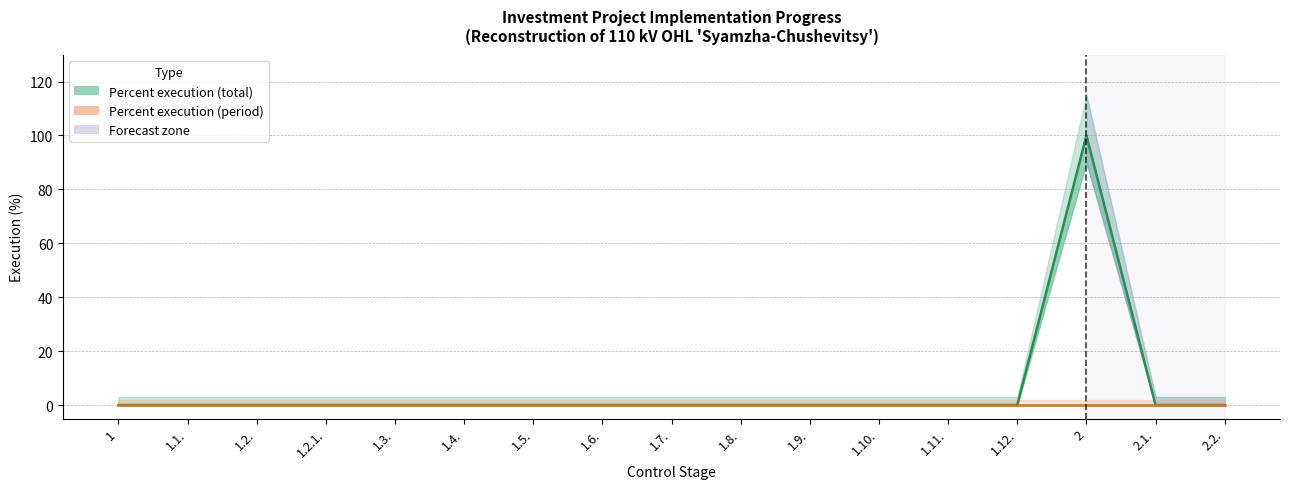

Rank the series at 1.5. from highest to lowest value.

Percent execution (total), Percent execution (period)